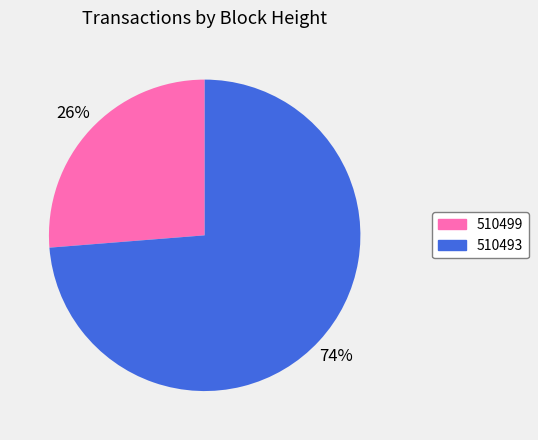

Rank the categories by value from highest to lowest.

510493, 510499